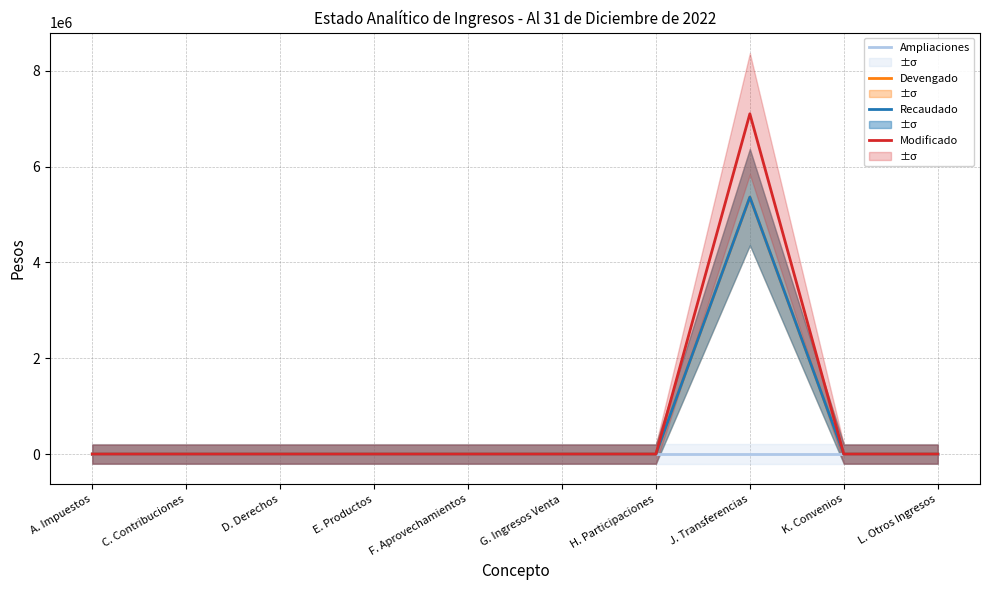

Reading right to left, extract all data points from this chart.

Ampliaciones: 0.0	0.0	0.0	0.0	0.0	0.0	0.0	0.0	0.0	0.0
Devengado: 0.0	0.0	5362037.4	0.0	0.0	0.0	0.0	0.0	0.0	0.0
Recaudado: 0.0	0.0	5362037.4	0.0	0.0	0.0	0.0	0.0	0.0	0.0
Modificado: 0.0	0.0	7100000.0	0.0	0.0	0.0	0.0	0.0	0.0	0.0